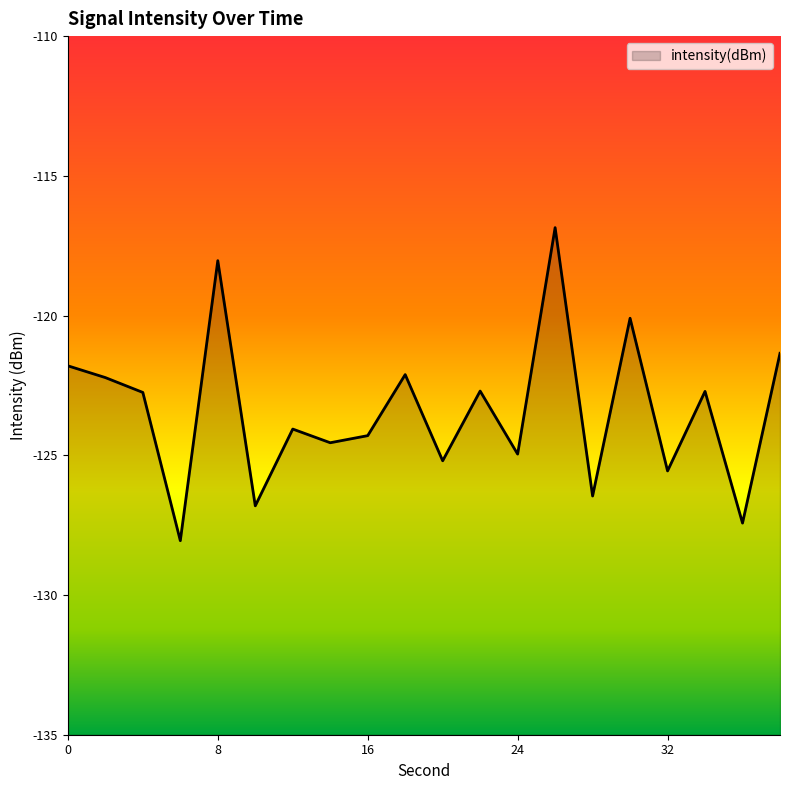

True or false: the data shows -26.4 at 0.

False